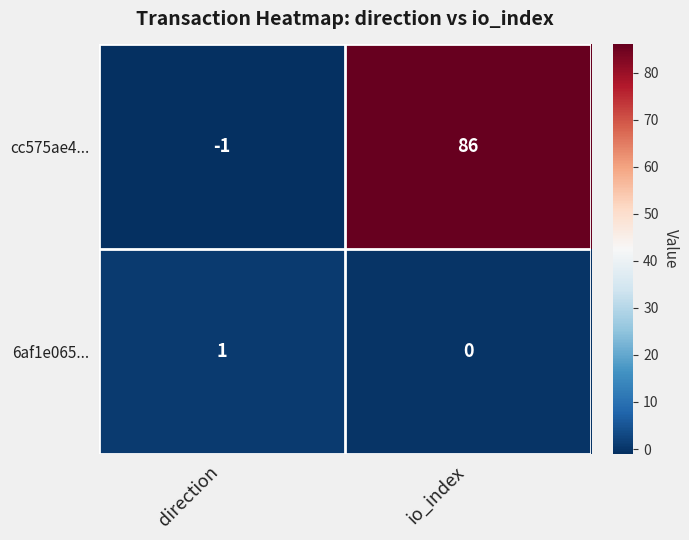

Which series changed the most between direction and io_index?

cc575ae4...